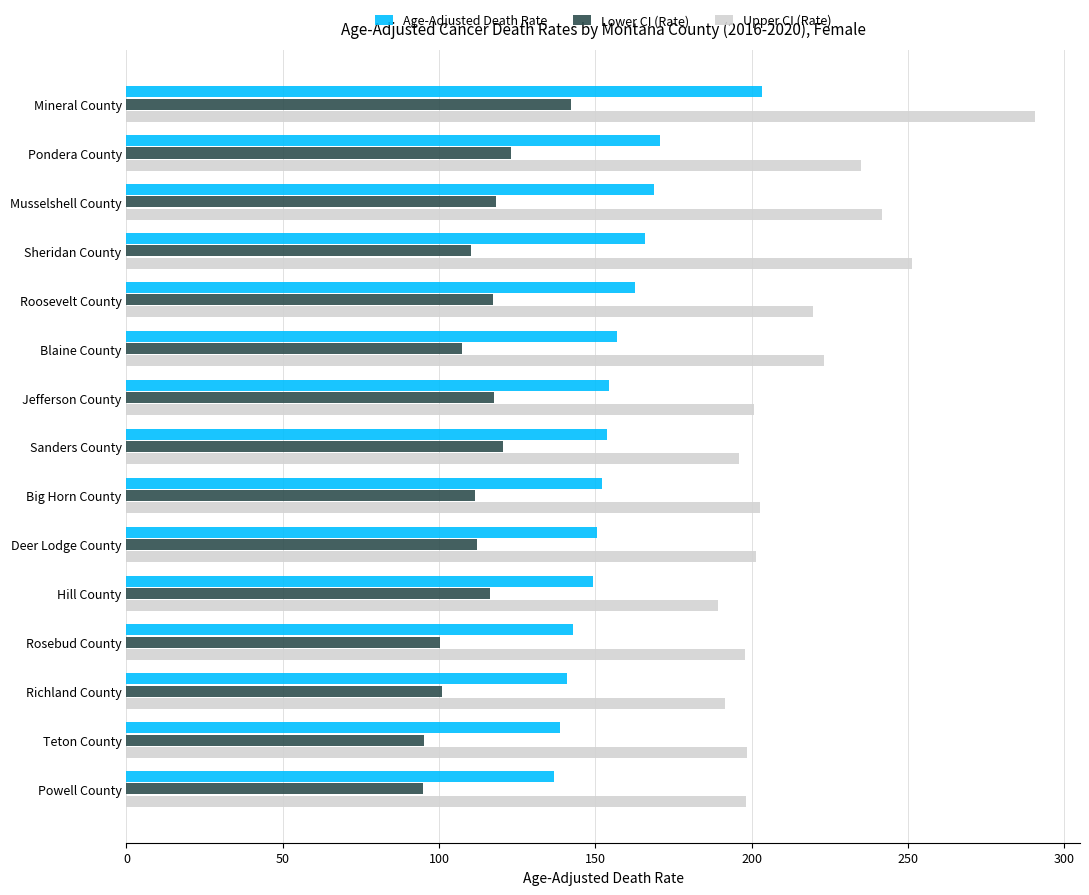

What are all the series names shown in the legend?

Age-Adjusted Death Rate, Lower CI (Rate), Upper CI (Rate)